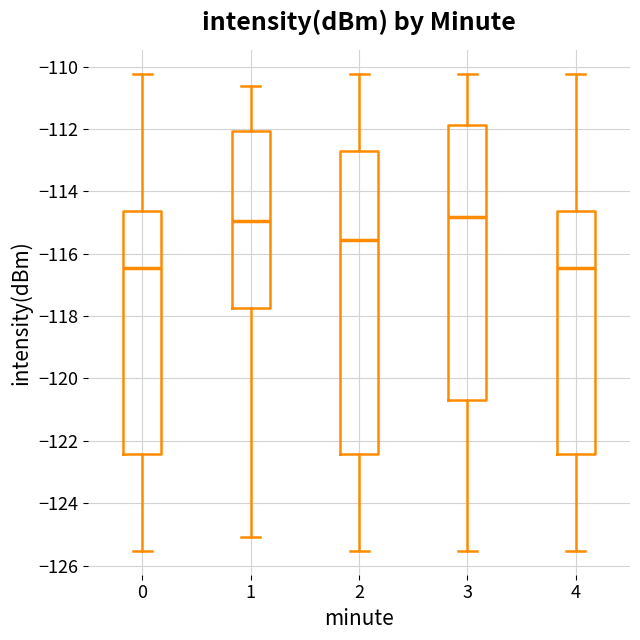

Reading left to right, read every box against the y-axis: the position of its median line, the range the box covers, and the ends of its whiskers. The values are not printed on the chart, so give them approximately, as read against the axis.

0: median -116.4, box -122.4 to -114.6, whiskers -125.6 to -110.2
1: median -115.0, box -117.8 to -112.0, whiskers -125.0 to -110.6
2: median -115.6, box -122.4 to -112.6, whiskers -125.6 to -110.2
3: median -114.8, box -120.6 to -111.8, whiskers -125.6 to -110.2
4: median -116.4, box -122.4 to -114.6, whiskers -125.6 to -110.2